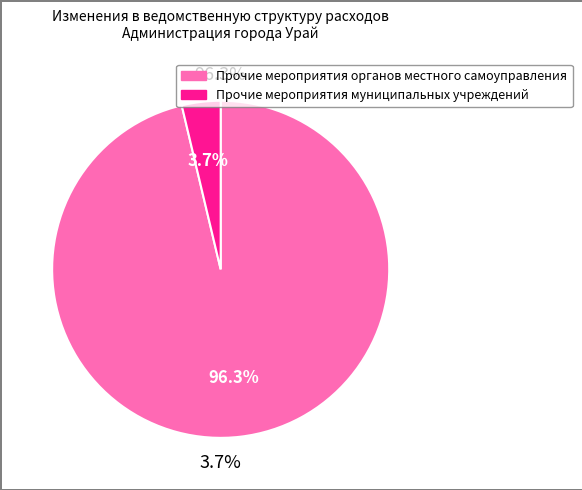

To the nearest percent, what portion does Прочие мероприятия муниципальных учреждений represent?

4%